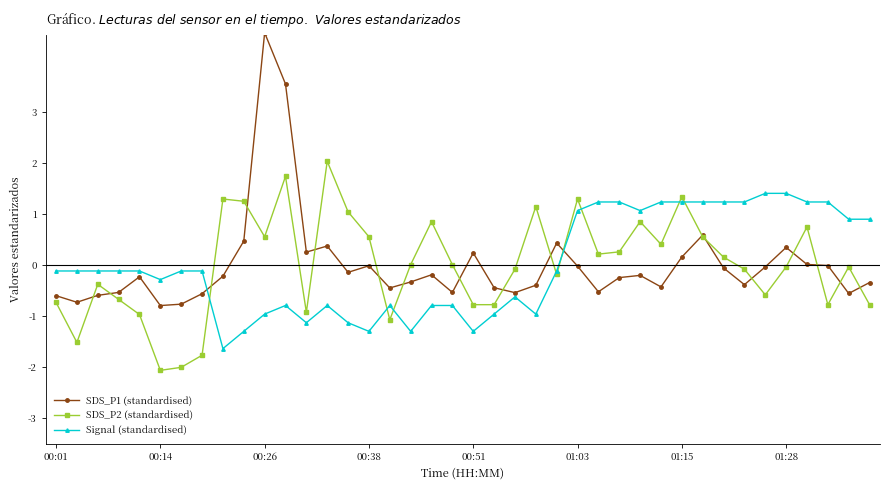

Which series has the largest range (max minus min)?

SDS_P1 (standardised)